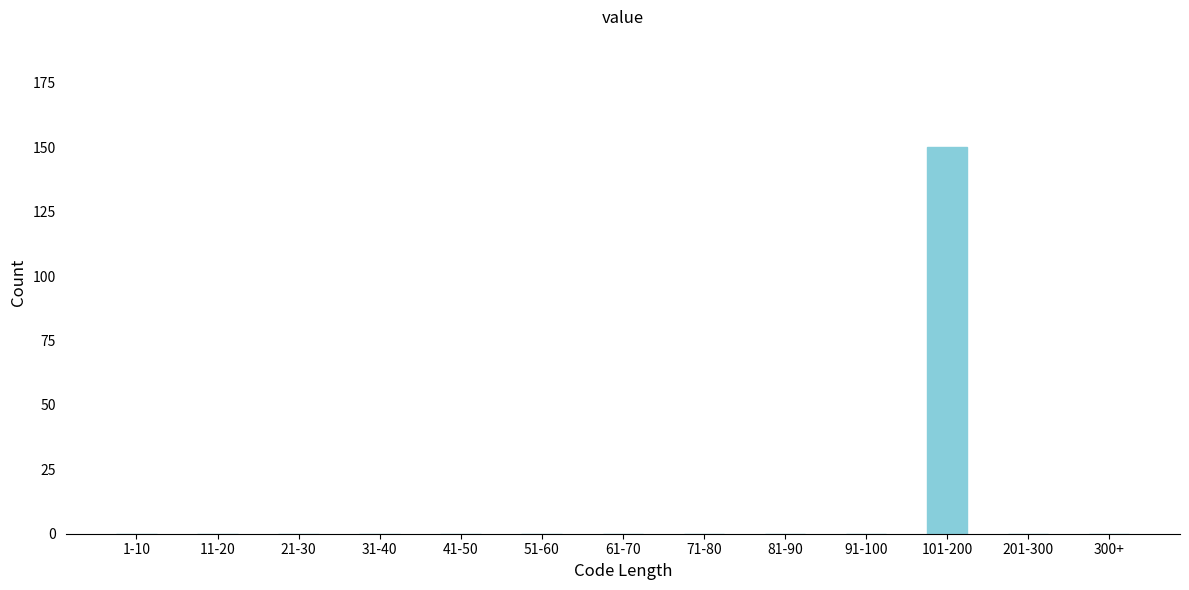

Reading left to right, what are all the values shown in this chart?

1-10=0	11-20=0	21-30=0	31-40=0	41-50=0	51-60=0	61-70=0	71-80=0	81-90=0	91-100=0	101-200=150	201-300=0	300+=0